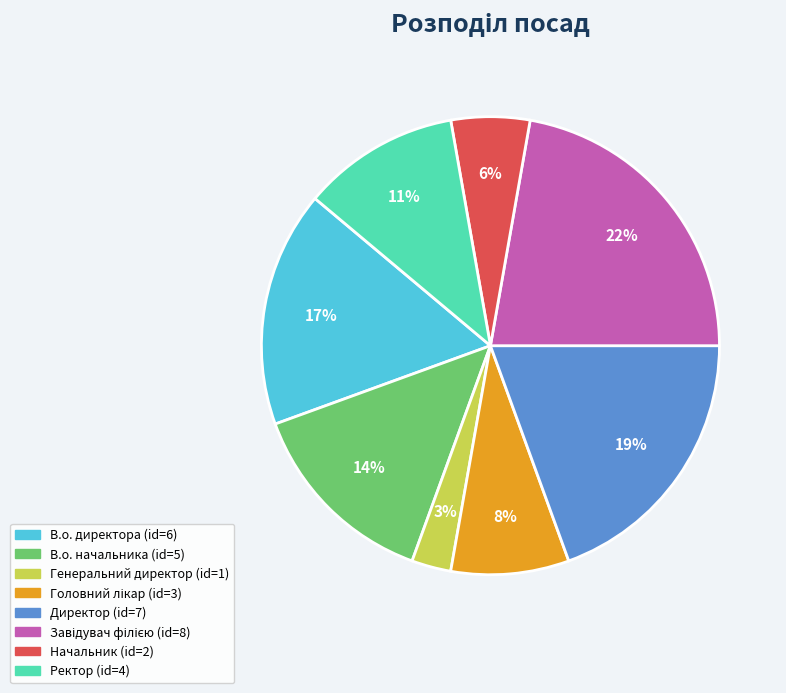

True or false: Ректор accounts for 11% of the total.

True